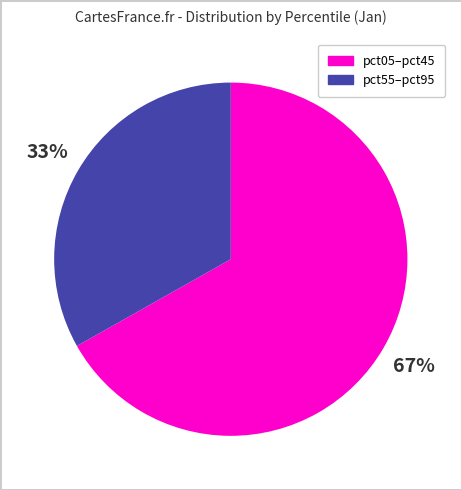

To the nearest percent, what is the average slice percentage?

50%